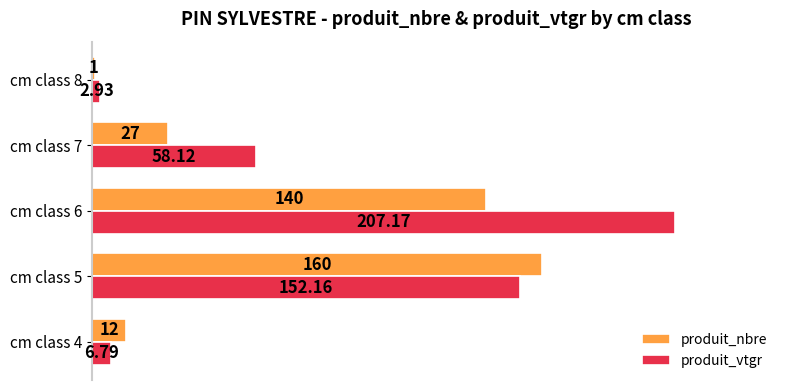

Which series changed the most between cm class 4 and cm class 8?

produit_nbre